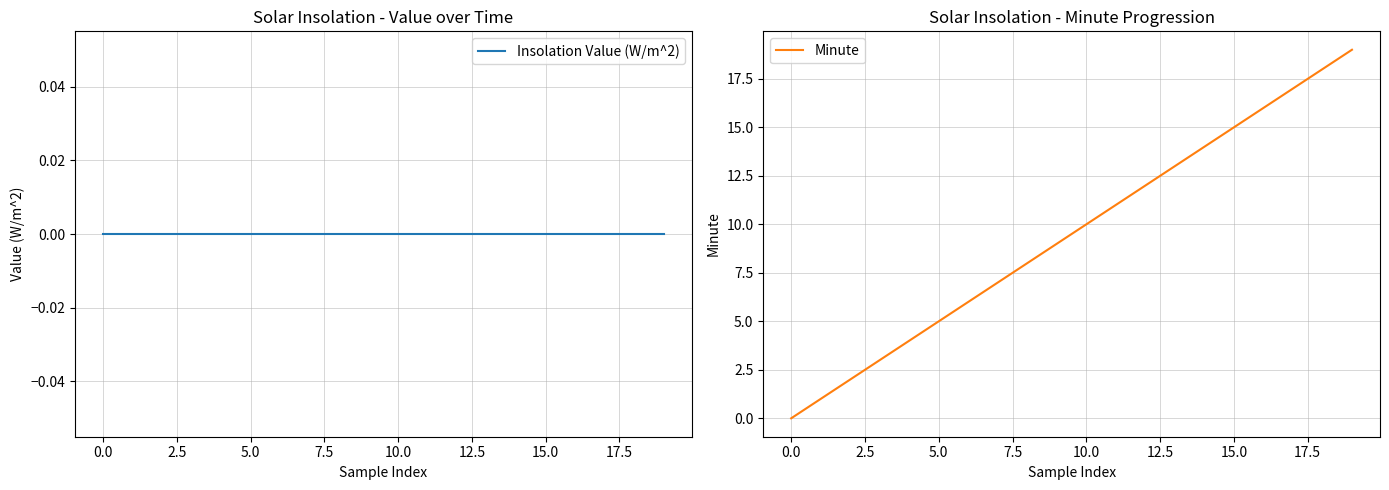

At which label does Minute reach its peak?

19